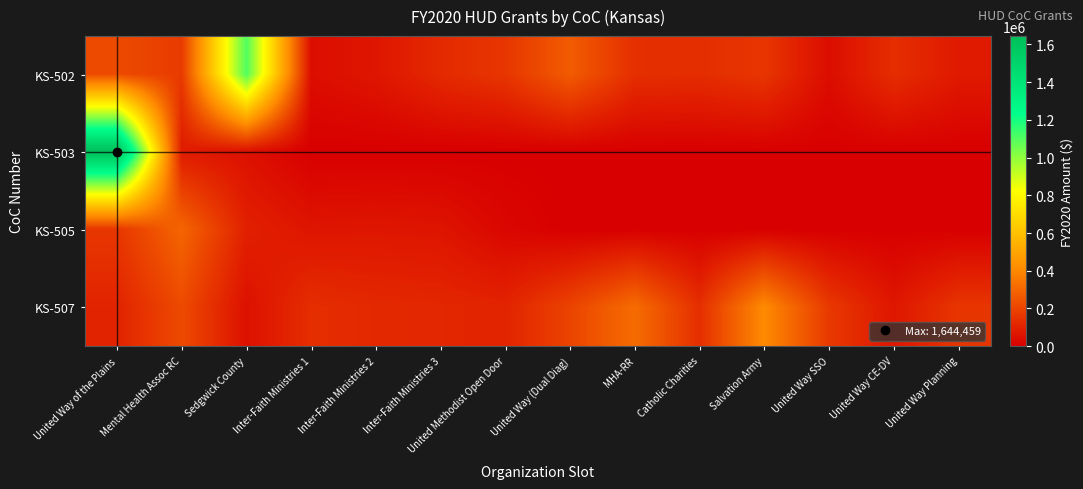

Between United Methodist Open Door and United Way (Dual Diag), which series saw the biggest shift?

KS-502